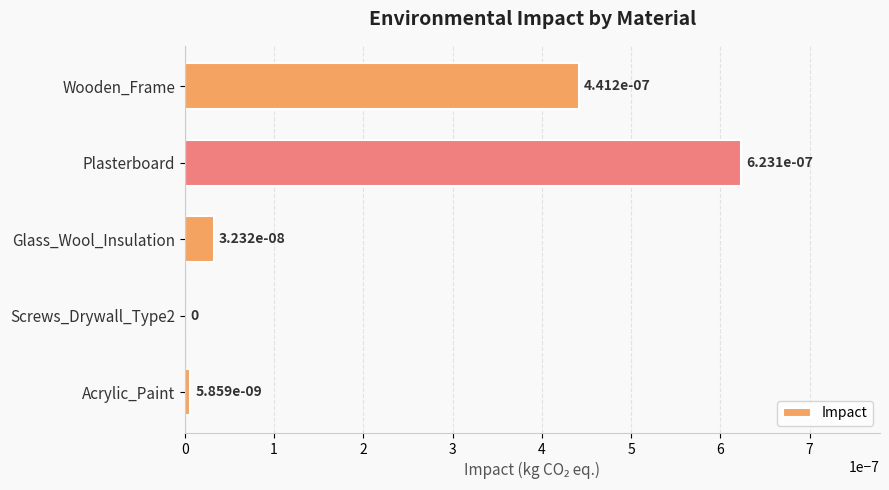

Count the number of categories in the chart.

5